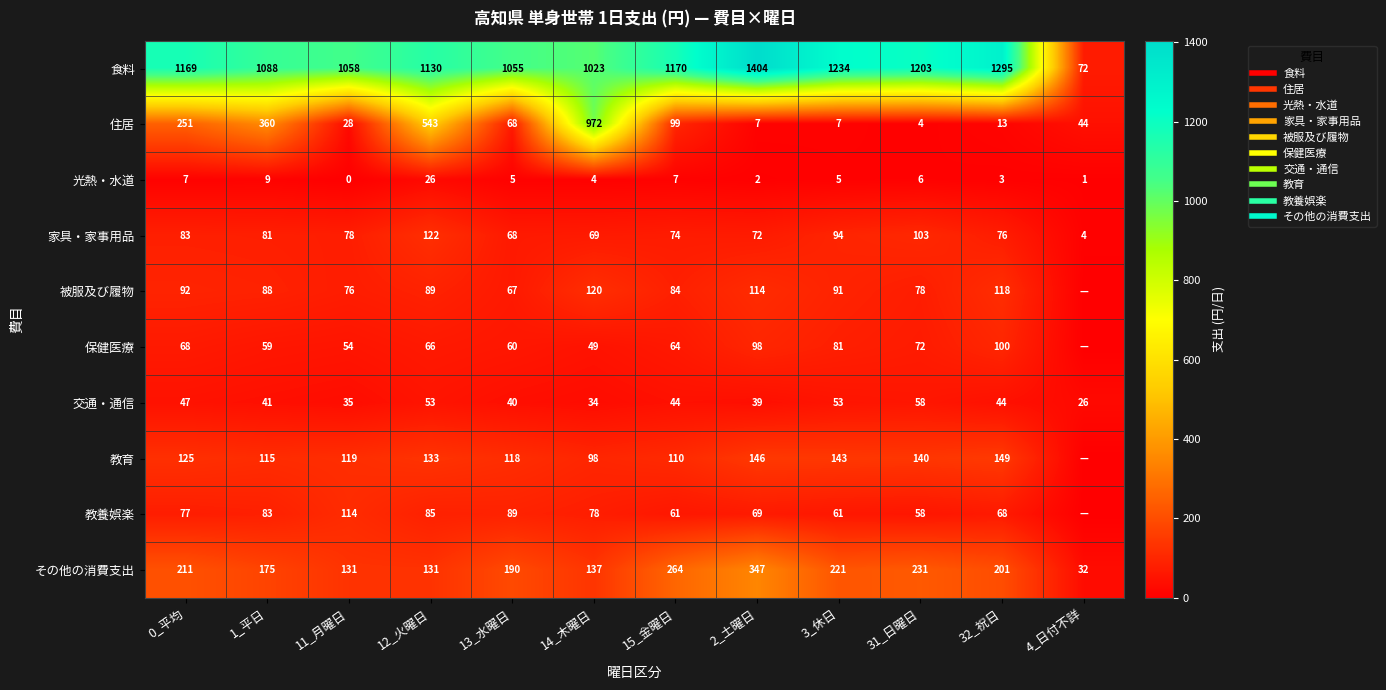

What is the total value across all series at 4_日付不詳?

180.1